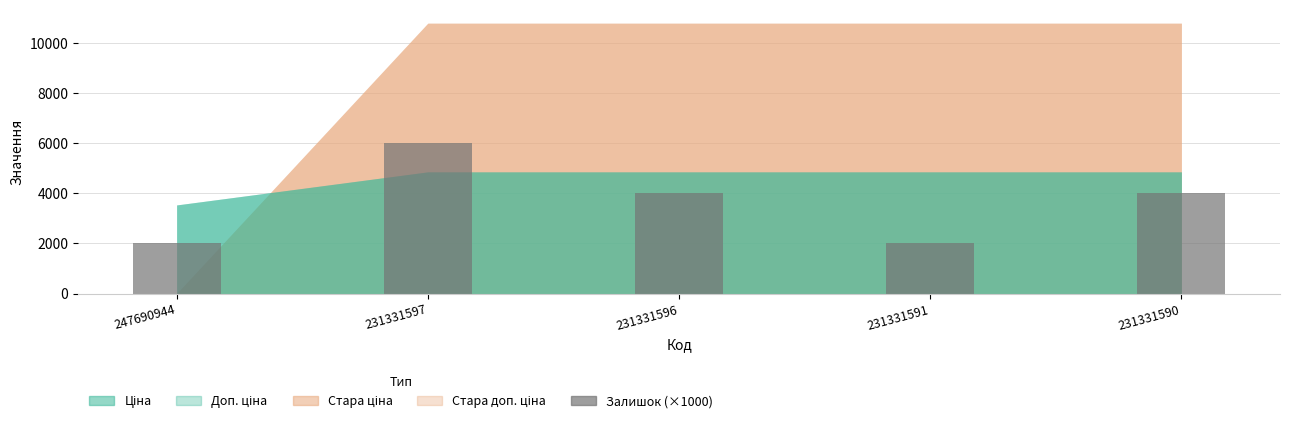

The chart shows a value of 8042 at 231331597. True or false?

False